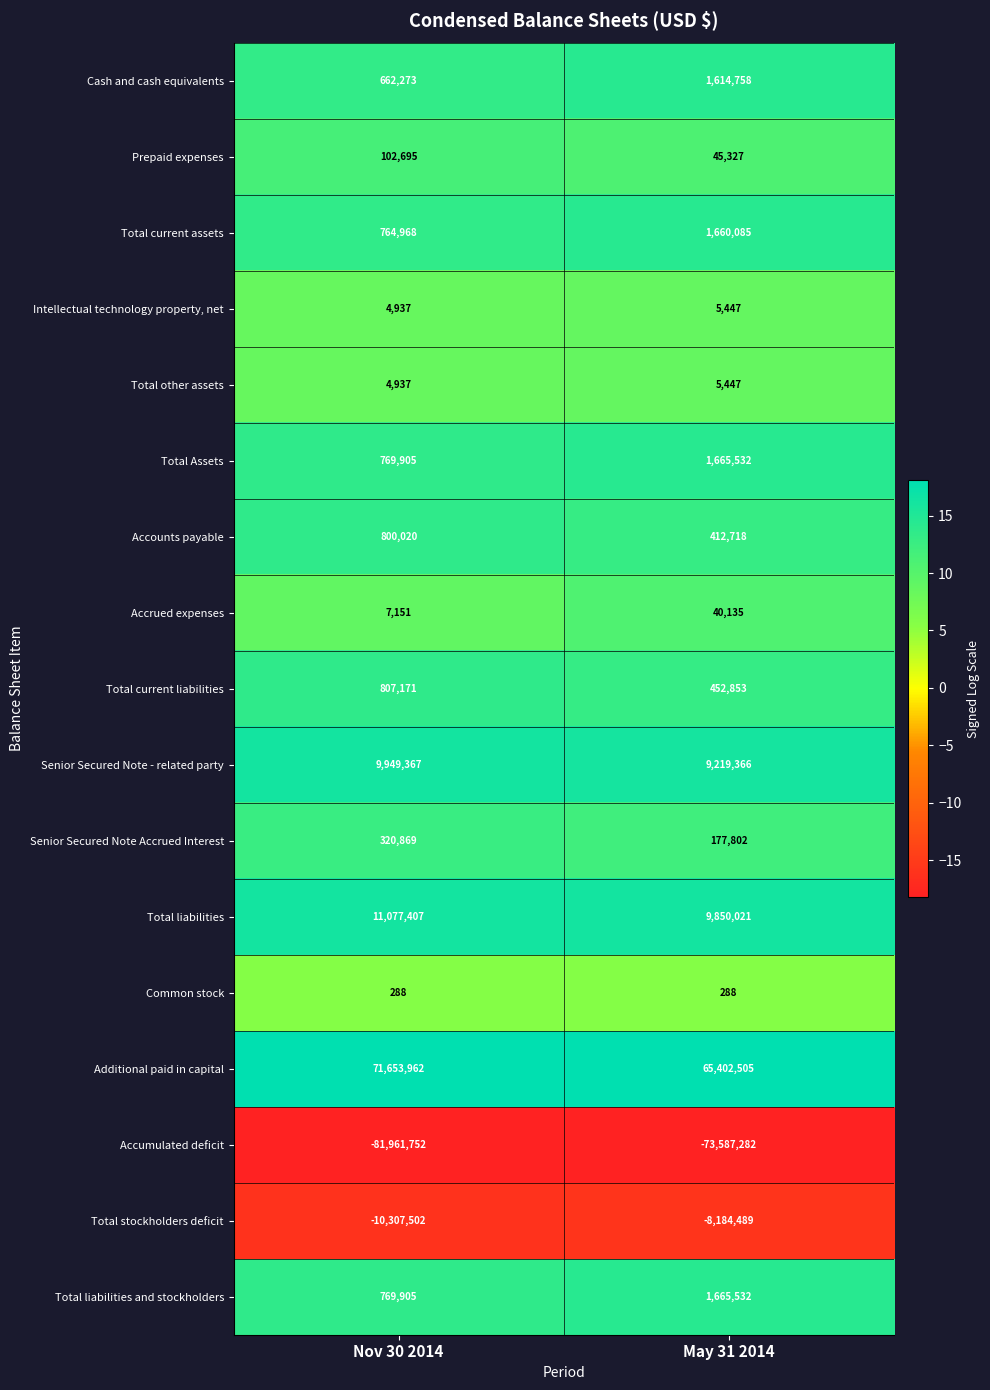

What is the maximum value for Total liabilities?

11077407